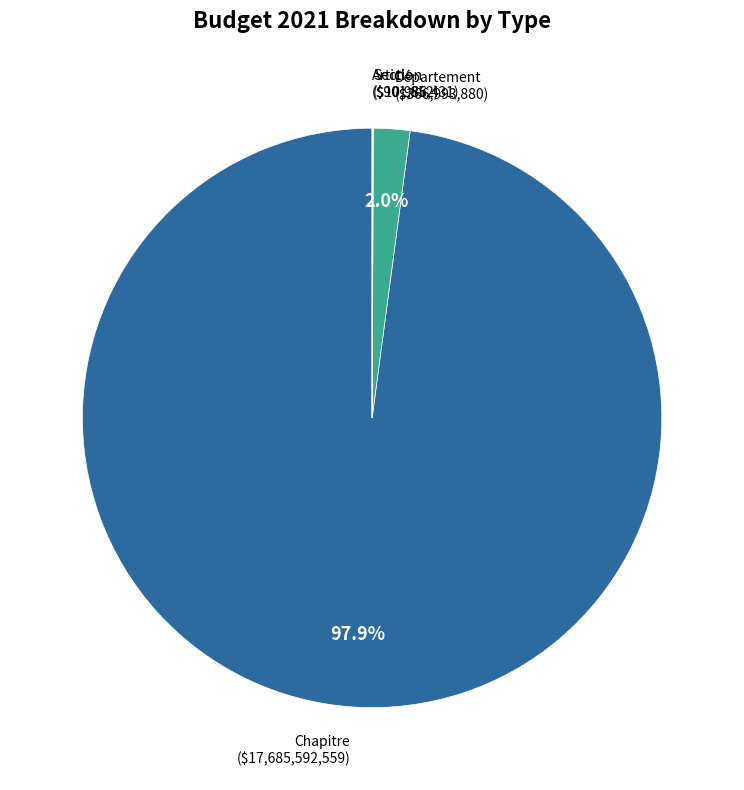

Is there any slice that represents more than half of the pie?

Yes